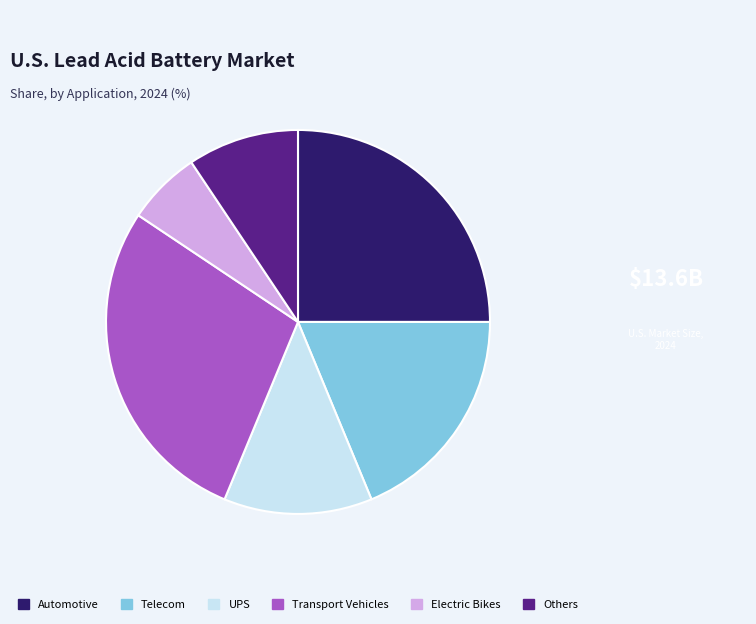

Is it true that Automotive is 30% of the pie?

False